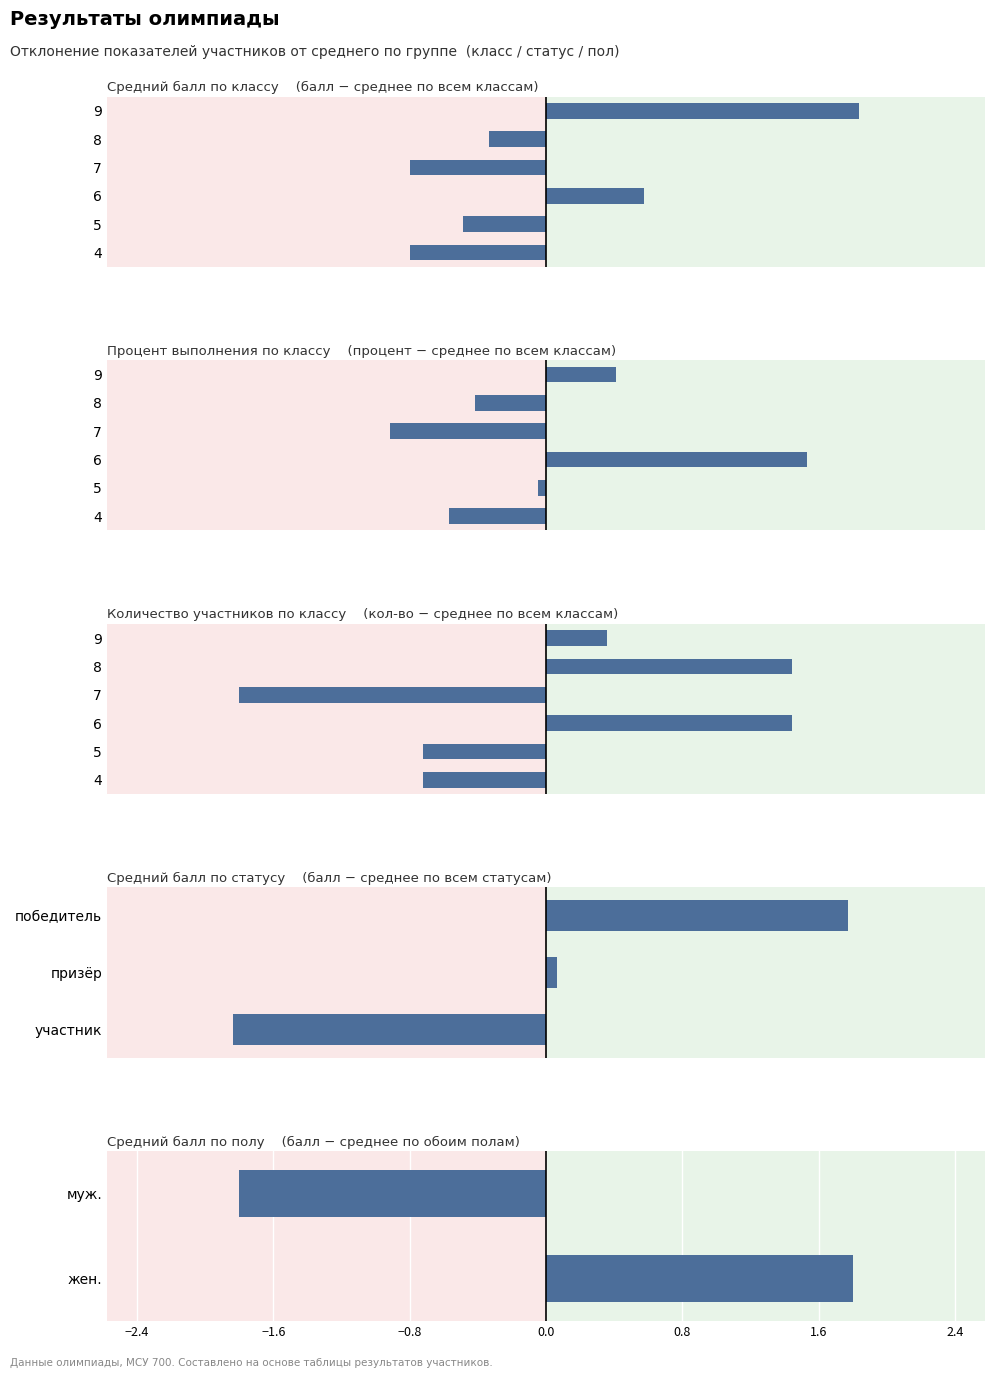

Is it true that процент выполнения работы equals 0.7 at 4?

False